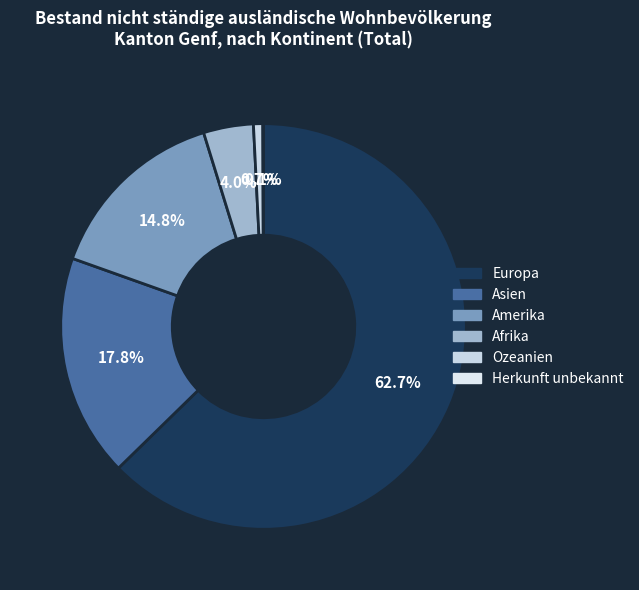

To the nearest percent, what is the difference between the Herkunft unbekannt and Asien slice percentages?

18%